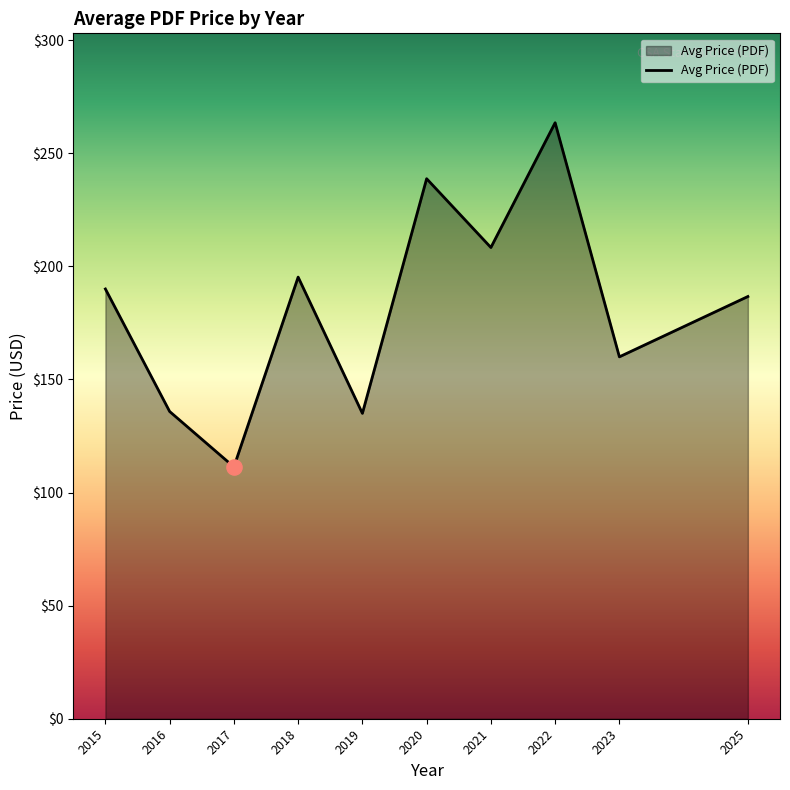

Which has a higher value, 2019 or 2020?

2020